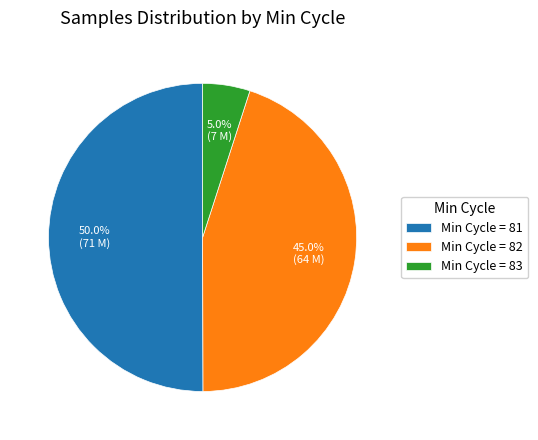

What is the smallest slice in the pie chart?

Min Cycle = 83